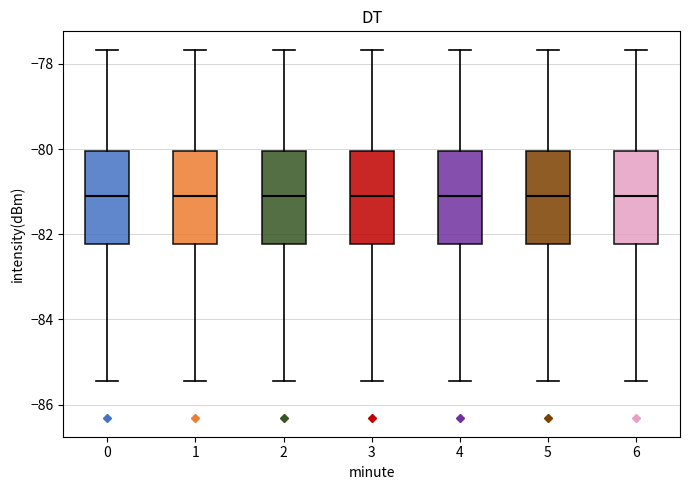

Where is the lower edge of the box at x = 6 on the y-axis? The values are not printed on the chart, so give them approximately, as read against the axis.

-82.2